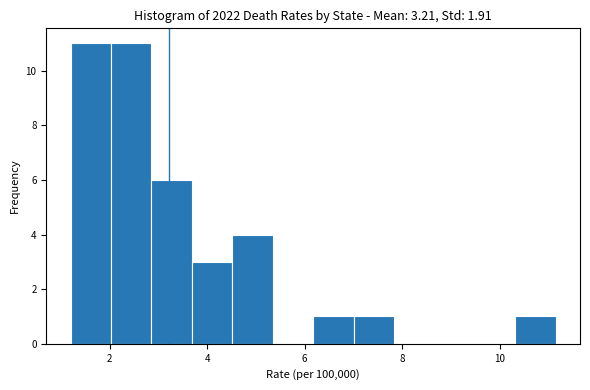

Reading left to right, transcribe this chart: for each bar, give the range it covers on the x-axis and its height. Neither the bar edges nor the heights are printed on the chart, so give them approximately, as read against the axes.

1.2 to 2.0: 11
2.0 to 2.8: 11
2.8 to 3.6: 6
3.6 to 4.6: 3
4.6 to 5.4: 4
5.4 to 6.2: 0
6.2 to 7.0: 1
7.0 to 7.8: 1
7.8 to 8.6: 0
8.6 to 9.4: 0
9.4 to 10.4: 0
10.4 to 11.2: 1